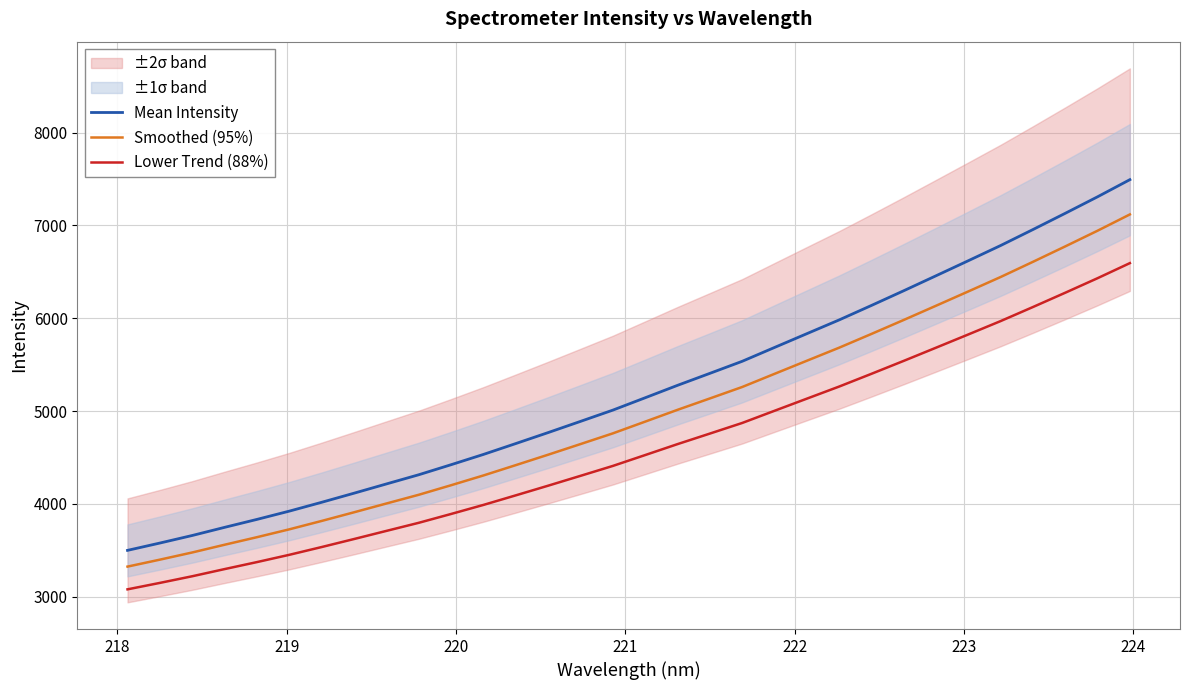

What is the maximum value shown in the chart?

7492.2